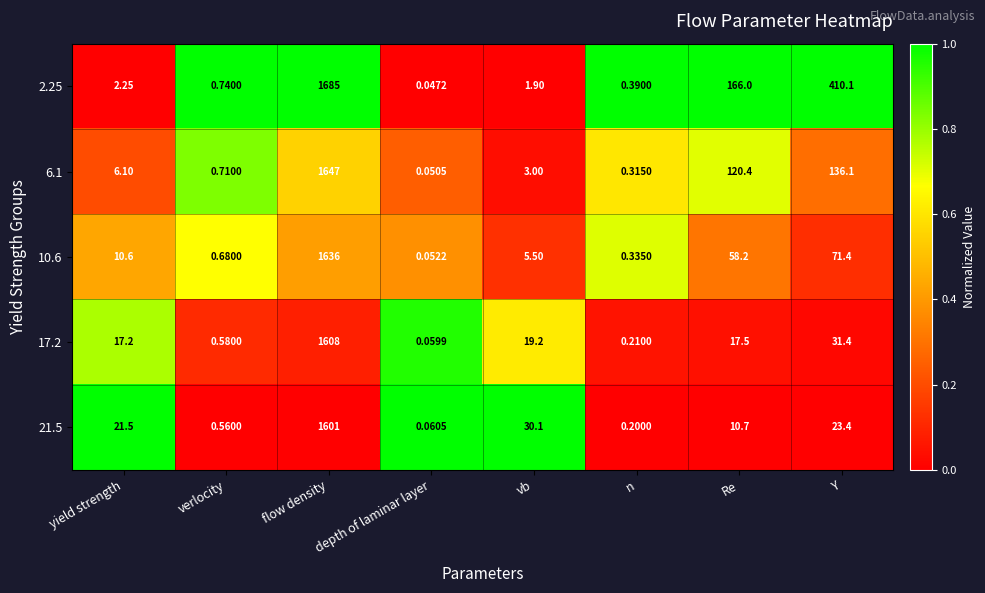

At which category is the sum across all series the highest?

flow density